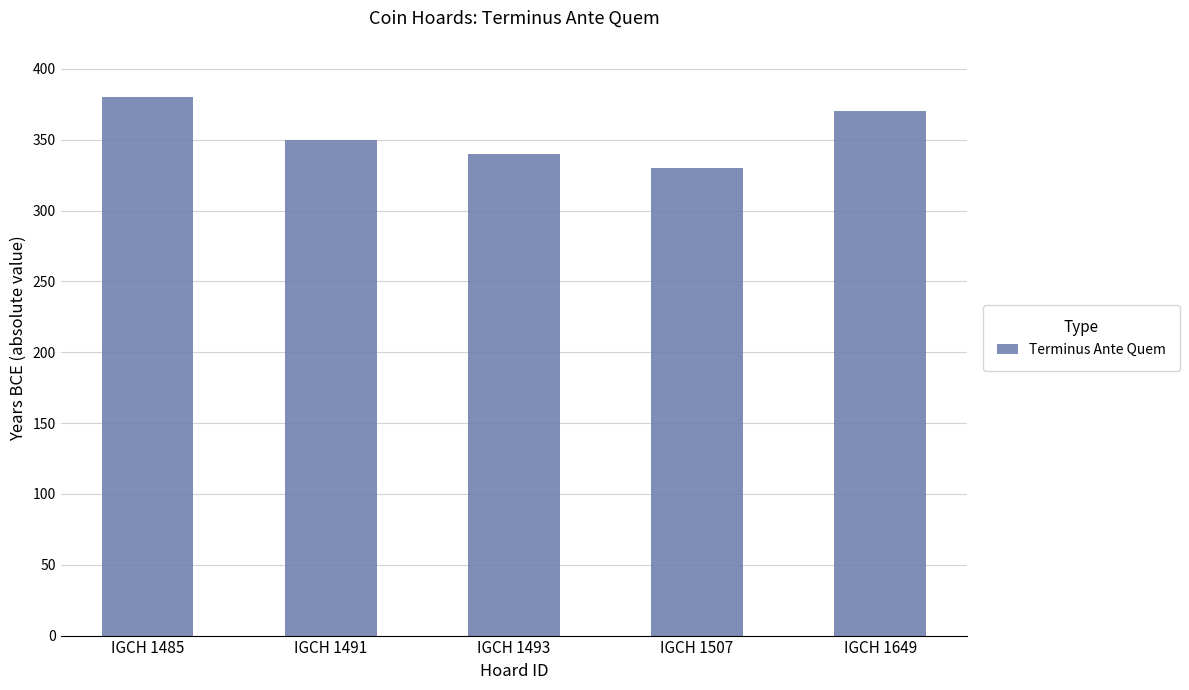

What is the value of the 5th bar from the left?

370